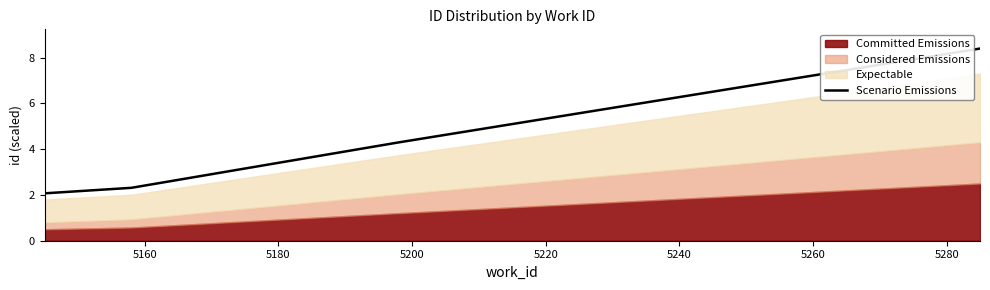

Count the number of categories in the chart.

10